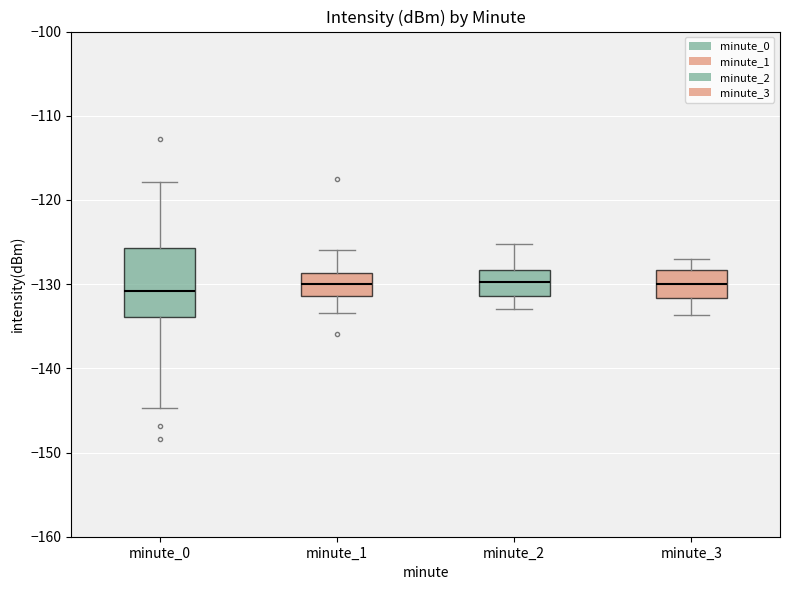

Reading left to right, read every box against the y-axis: the position of its median line, the range the box covers, and the ends of its whiskers. The values are not printed on the chart, so give them approximately, as read against the axis.

minute_0: median -131, box -134 to -126, whiskers -145 to -118
minute_1: median -130, box -131 to -129, whiskers -133 to -126
minute_2: median -130, box -131 to -128, whiskers -133 to -125
minute_3: median -130, box -132 to -128, whiskers -134 to -127